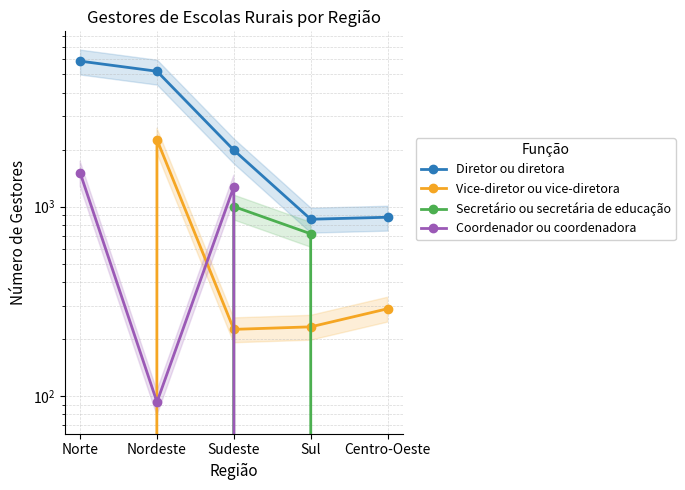

Count the number of categories in the chart.

5